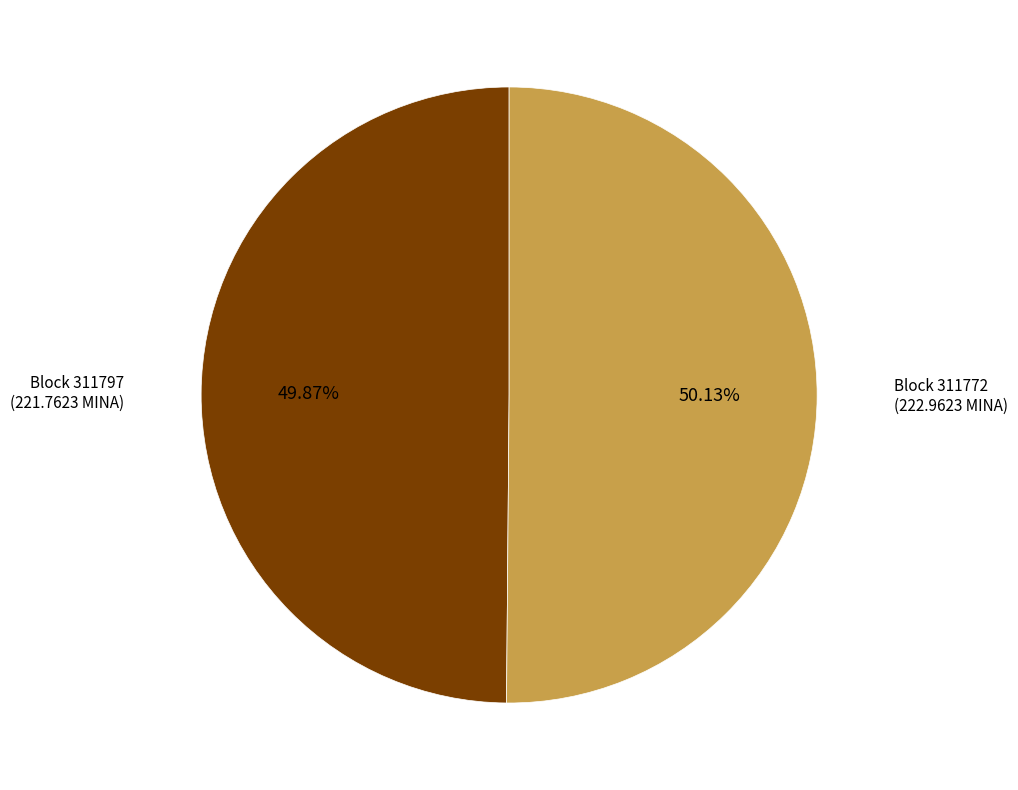

Is the sum of Block 311772 and Block 311797 greater than half?

Yes